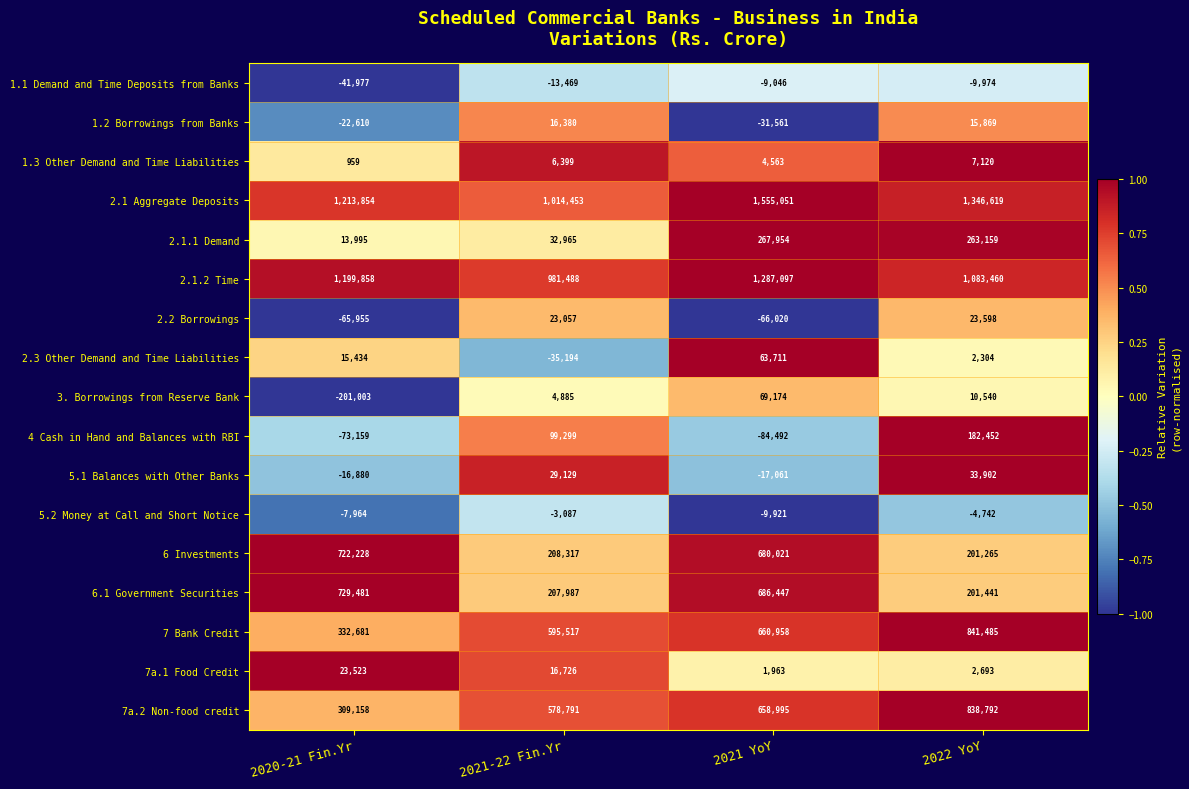

At which category is the sum across all series the highest?

2021 YoY